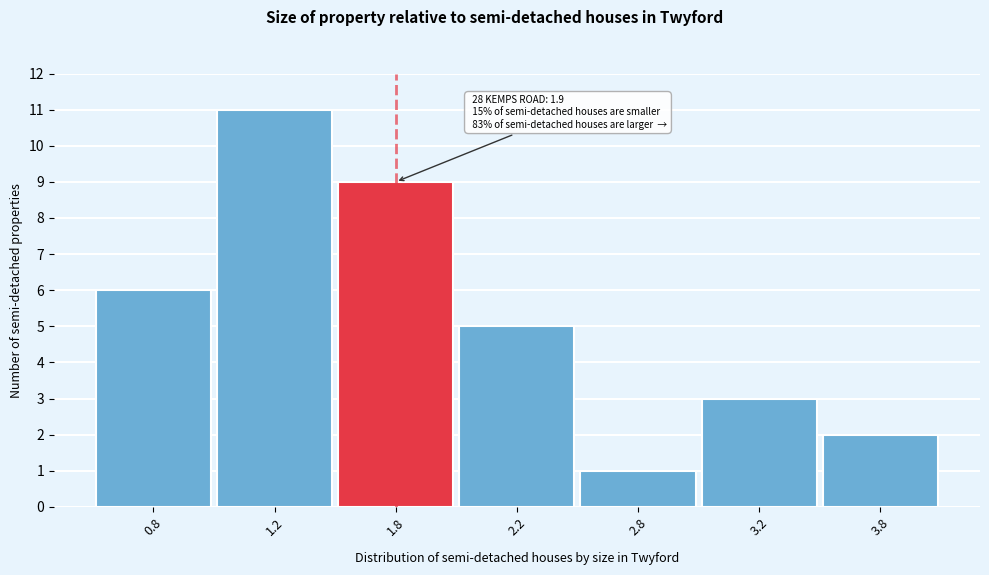

Reading left to right, extract all data points from this chart.

6	11	9	5	1	3	2